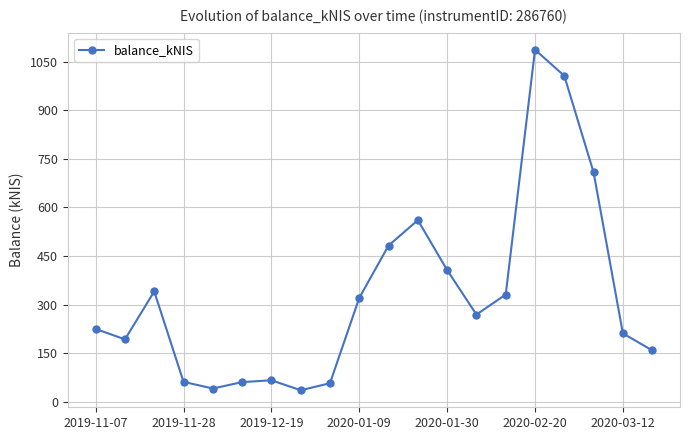

What is the difference between the maximum and minimum values?

1051.0